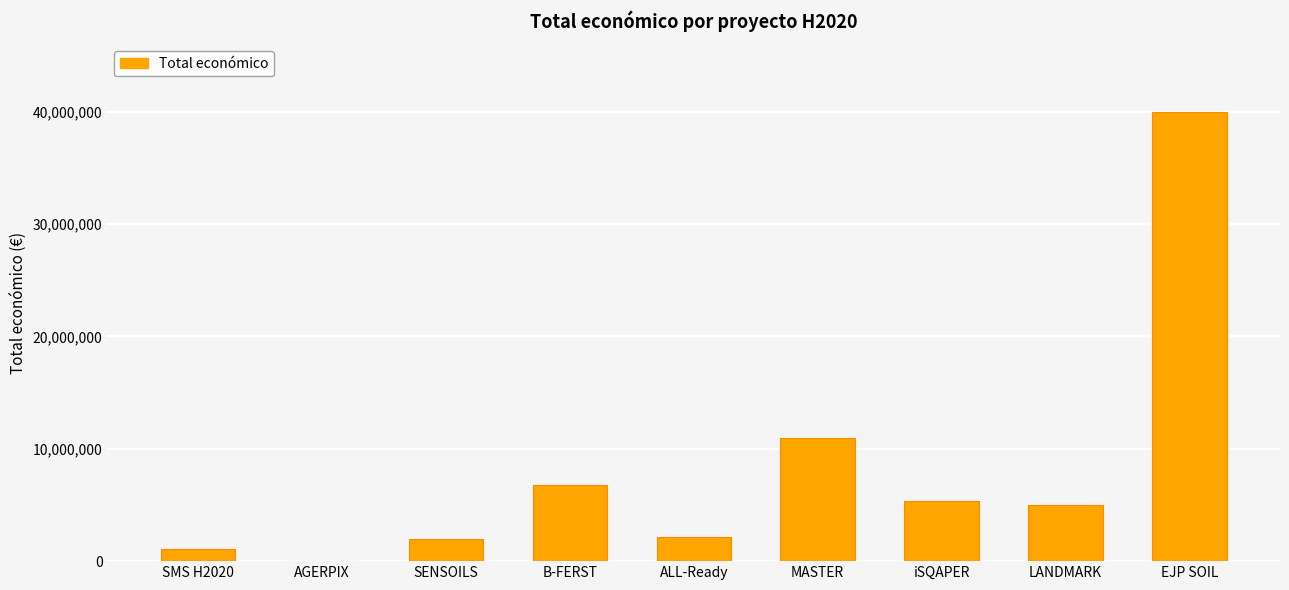

The chart shows a value of 7328664 at iSQAPER. True or false?

False